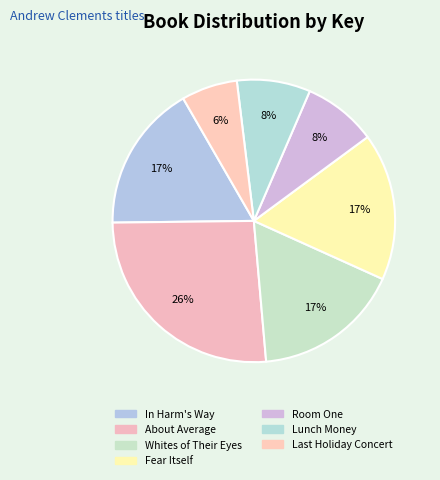

How many slices are in this pie chart?

7